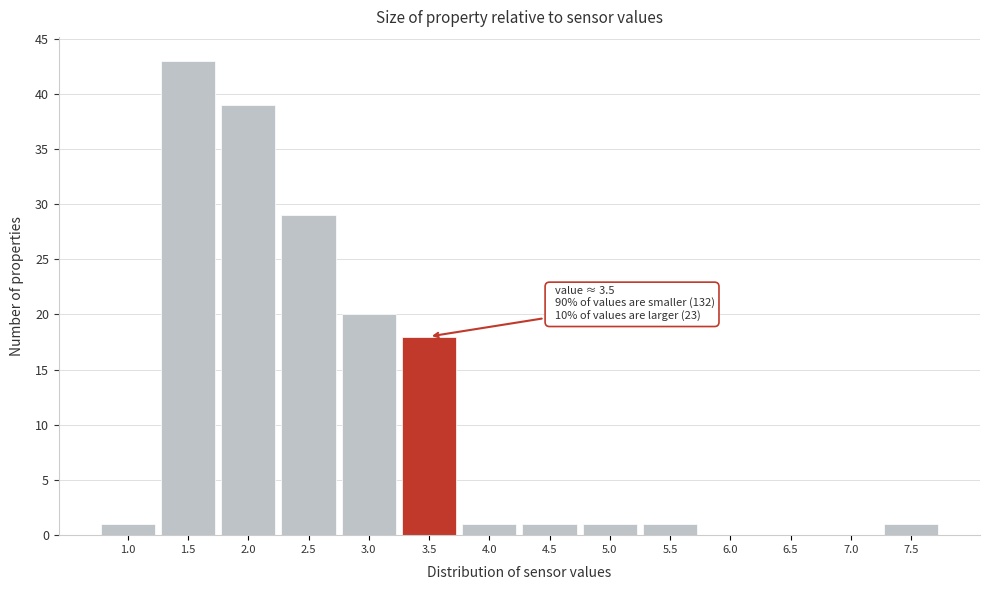

Reading left to right, extract all data points from this chart.

1.0=1	1.5=43	2.0=39	2.5=29	3.0=20	3.5=18	4.0=1	4.5=1	5.0=1	5.5=1	6.0=0	6.5=0	7.0=0	7.5=1